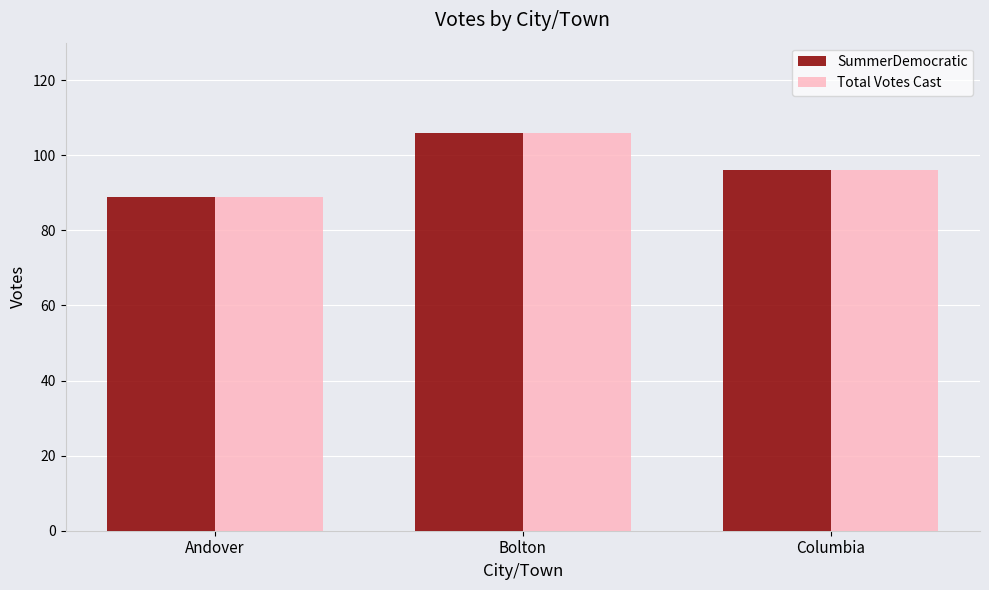

What is the label of the 2nd bar from the right?

Bolton